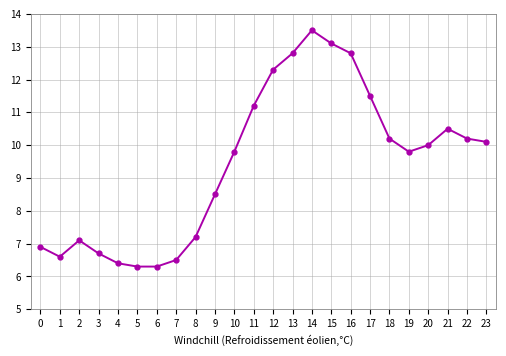

Reading left to right, what are all the values shown in this chart?

0=6.9	1=6.6	2=7.1	3=6.7	4=6.4	5=6.3	6=6.3	7=6.5	8=7.2	9=8.5	10=9.8	11=11.2	12=12.3	13=12.8	14=13.5	15=13.1	16=12.8	17=11.5	18=10.2	19=9.8	20=10.0	21=10.5	22=10.2	23=10.1